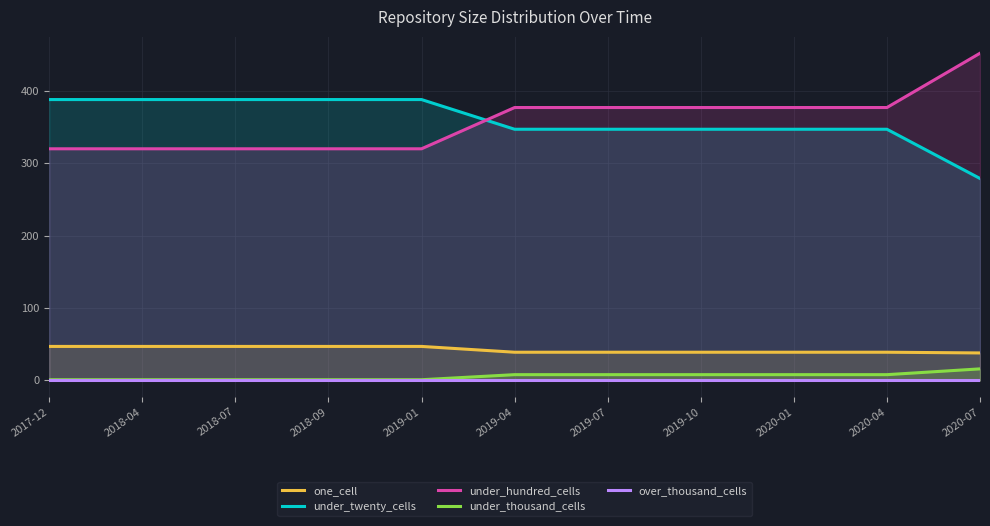

Which series has the largest range (max minus min)?

under_hundred_cells